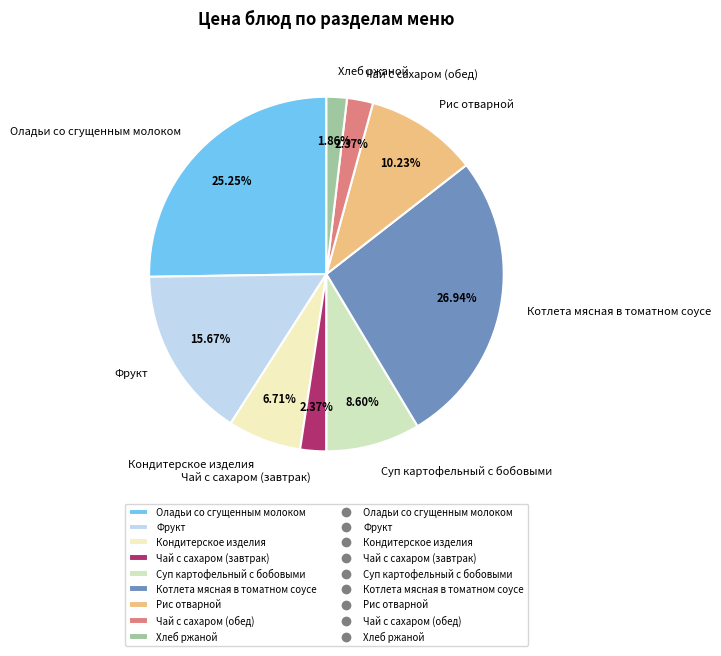

What percentage is the Чай с сахаром (завтрак) slice, to the nearest percent?

2%